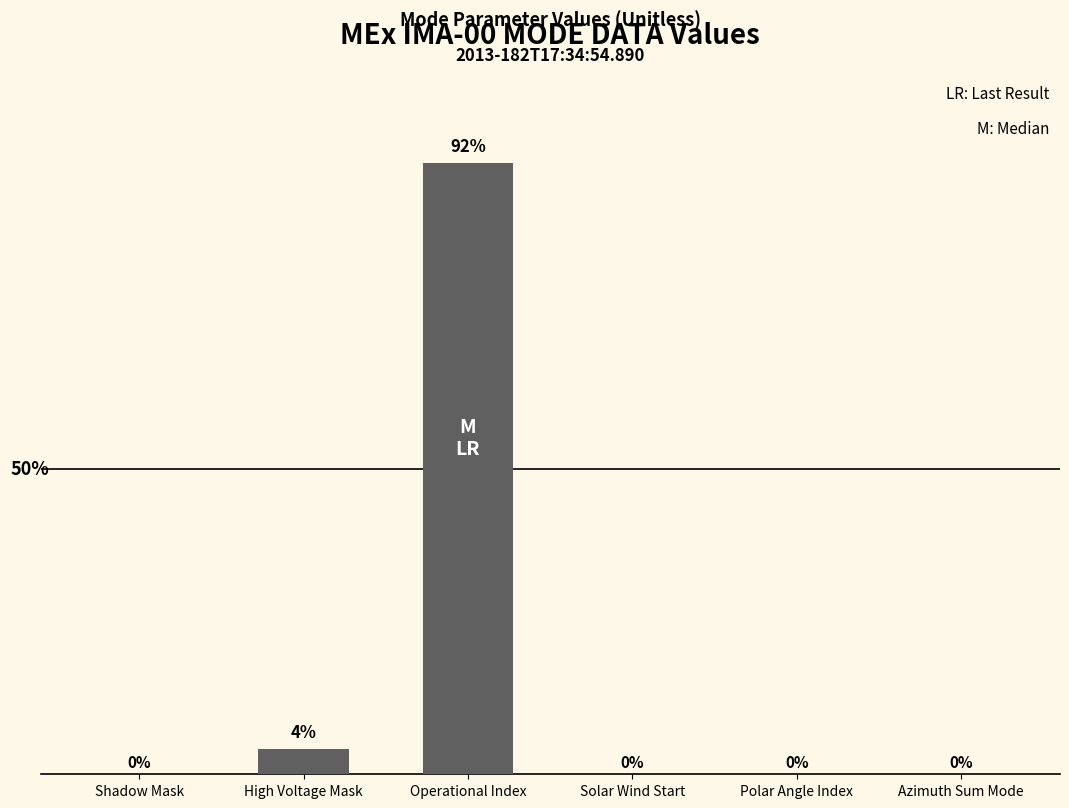

Where is the data nearest to the value 12?

High Voltage Mask